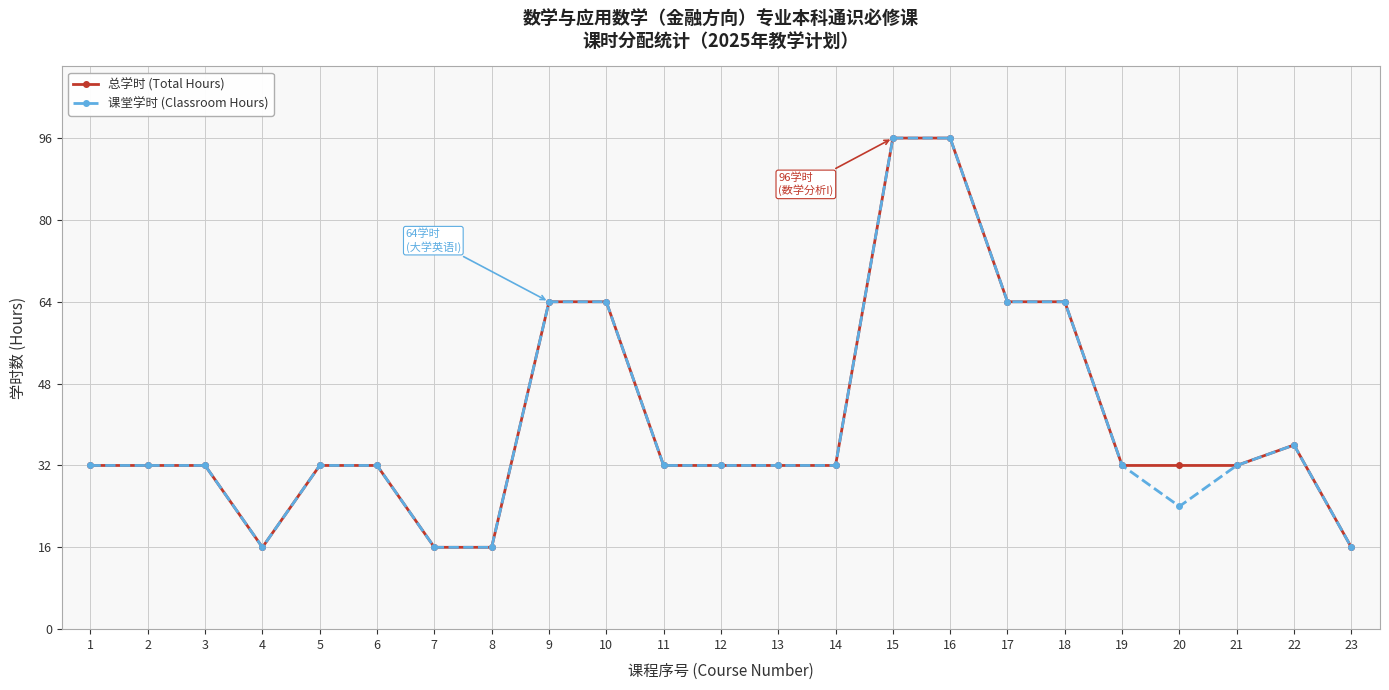

What is the value of the 总学时 (Total Hours) point at the 10th from the left?

64